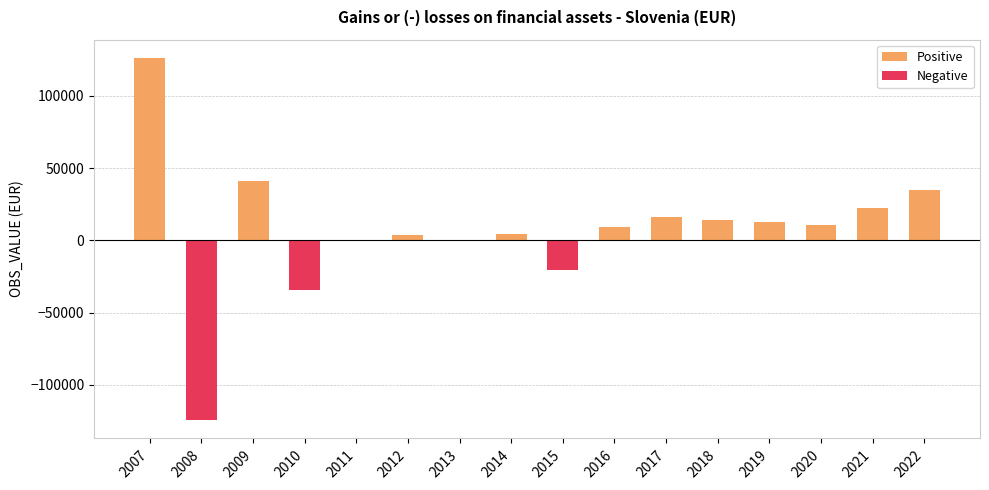

What is the average value of the Positive series?

18405